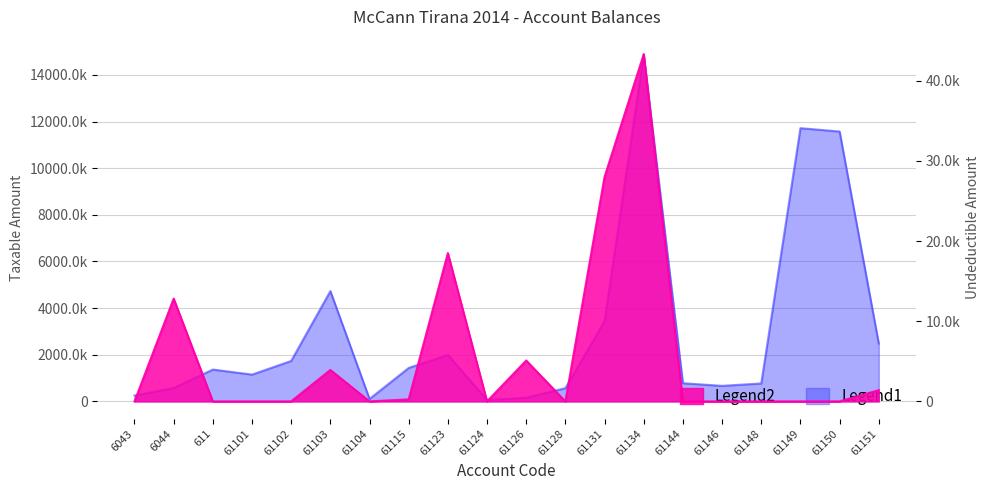

At which label does Taxable reach its peak?

61134